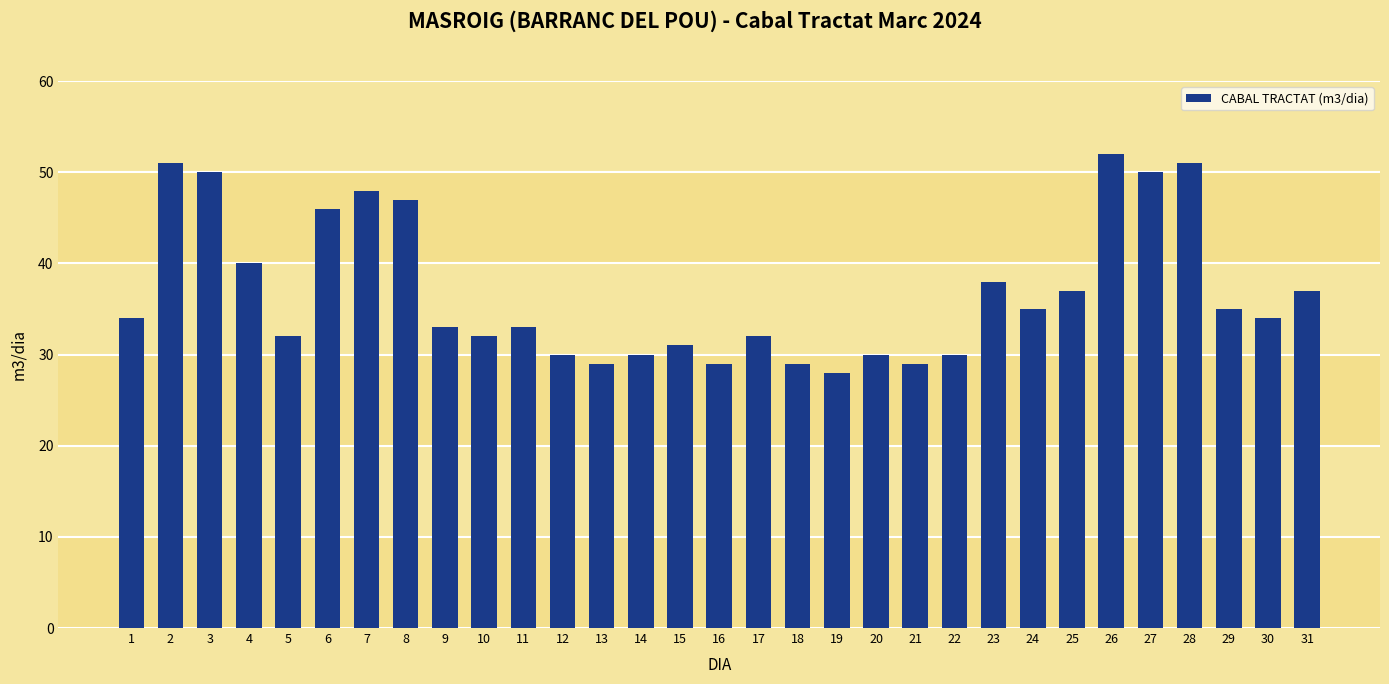

Approximately how many times larger is the value at 12 compared to 16?

1.0